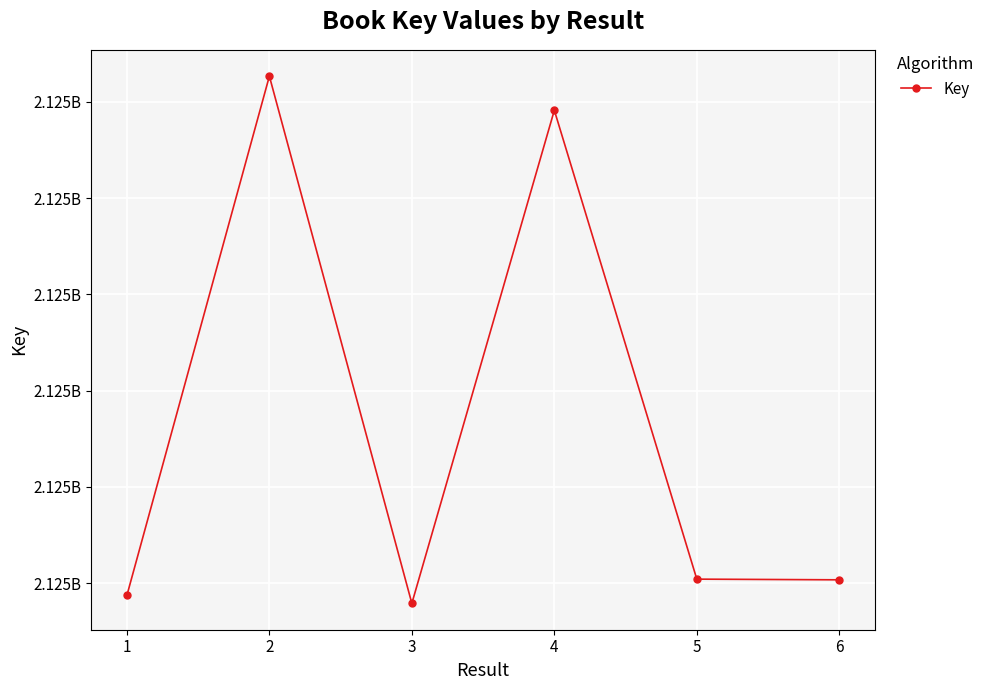

Is this an area chart (filled region under the line)?

No